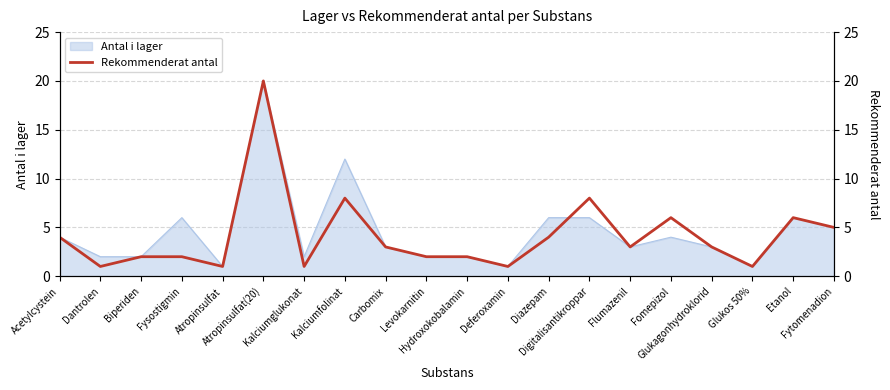

The value at Glukos 50% is 1. True or false?

True